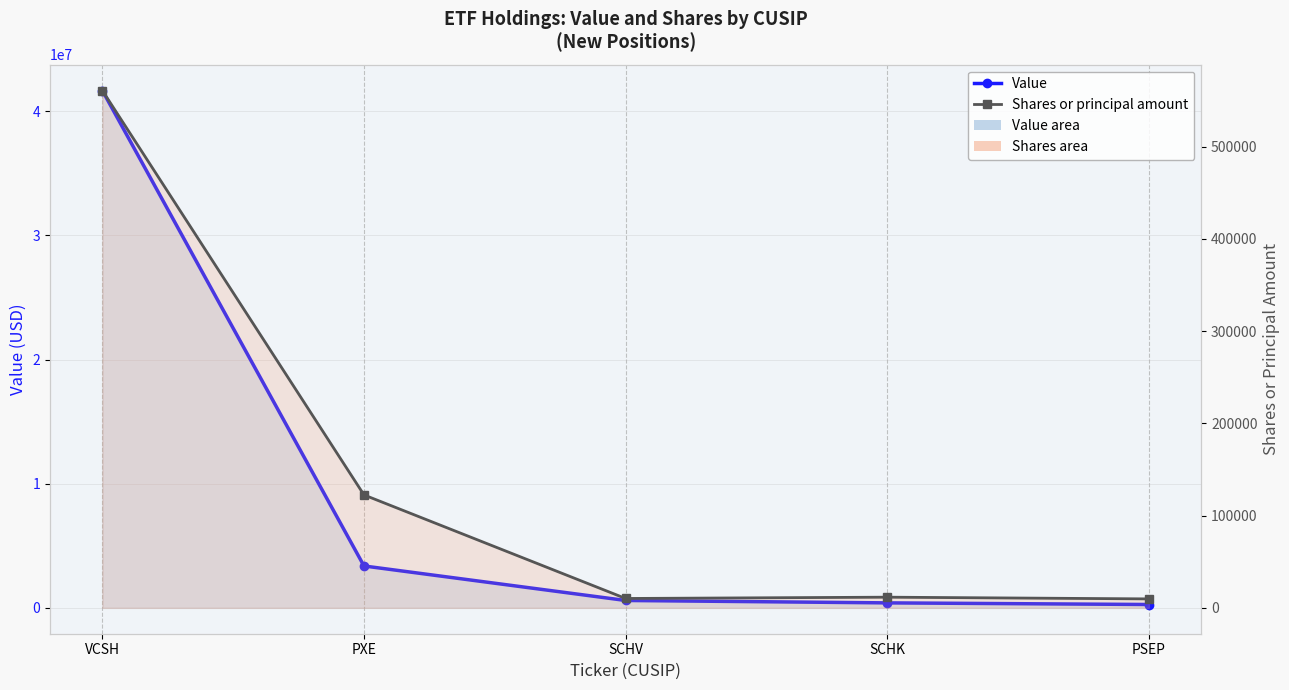

Read the Shares or principal amount value at PXE, to the nearest 100.

122400